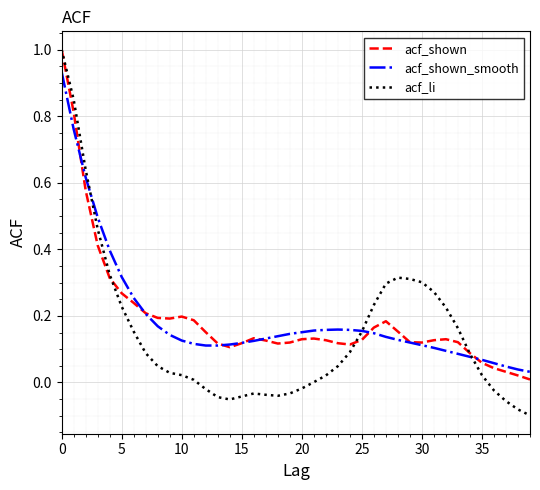

What is the highest value of the acf_li series?

1.0